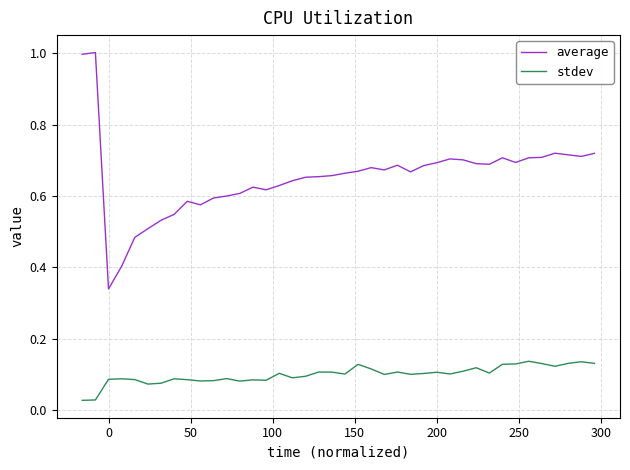

Which series has the largest total across all categories?

average